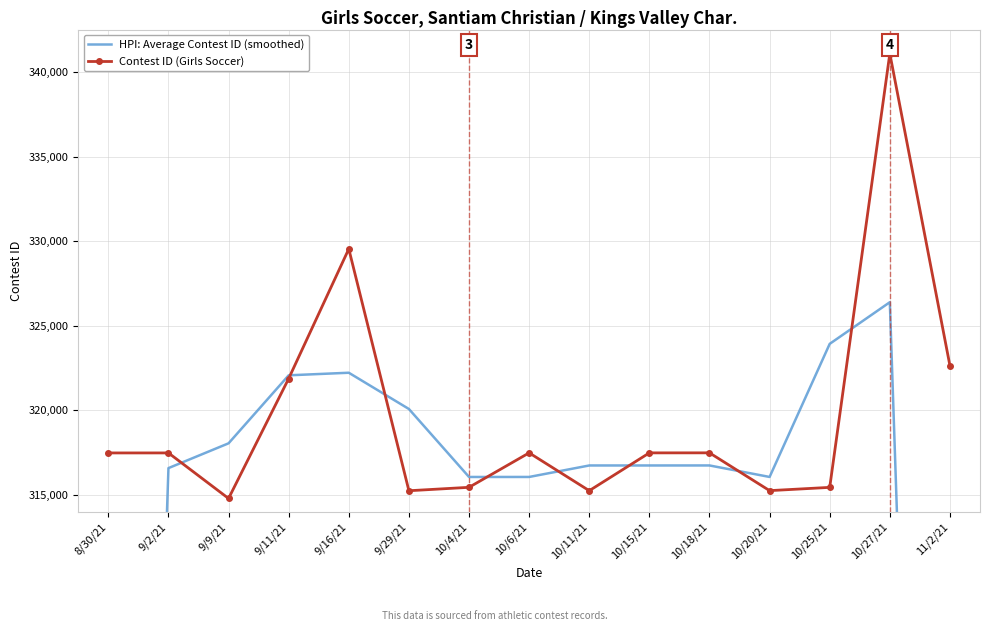

Count the number of categories in the chart.

15